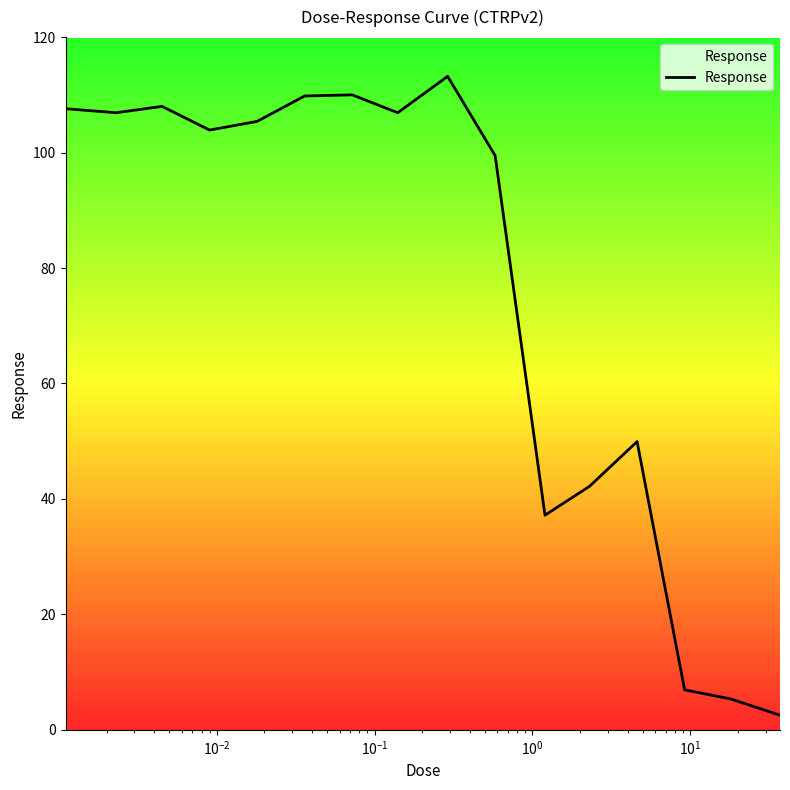

Does the chart have visible grid lines?

No